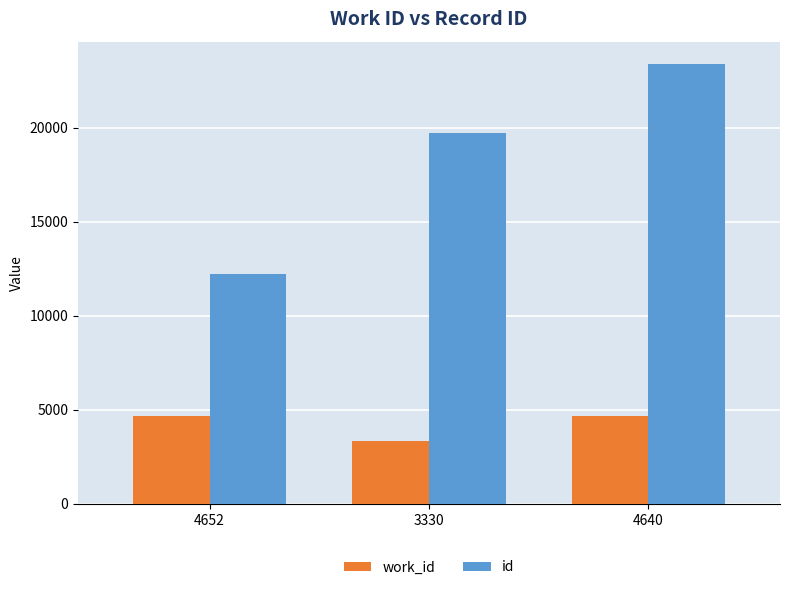

What is the sum of the id values at 4652 and 3330?

31968